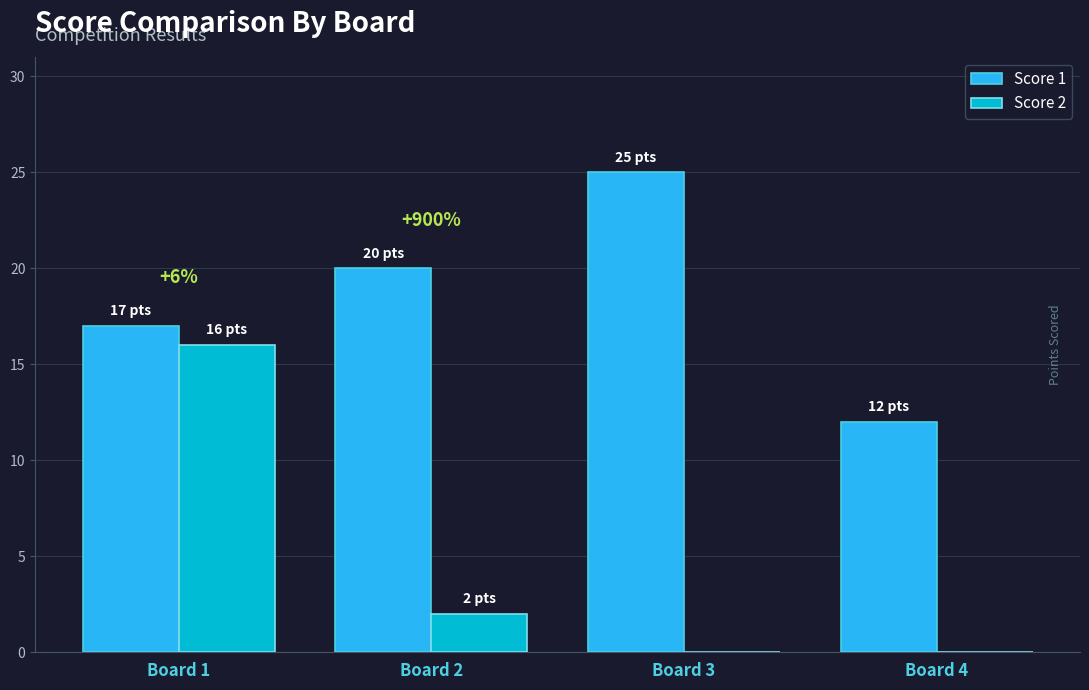

What is the total value across all series at Board 1?

33